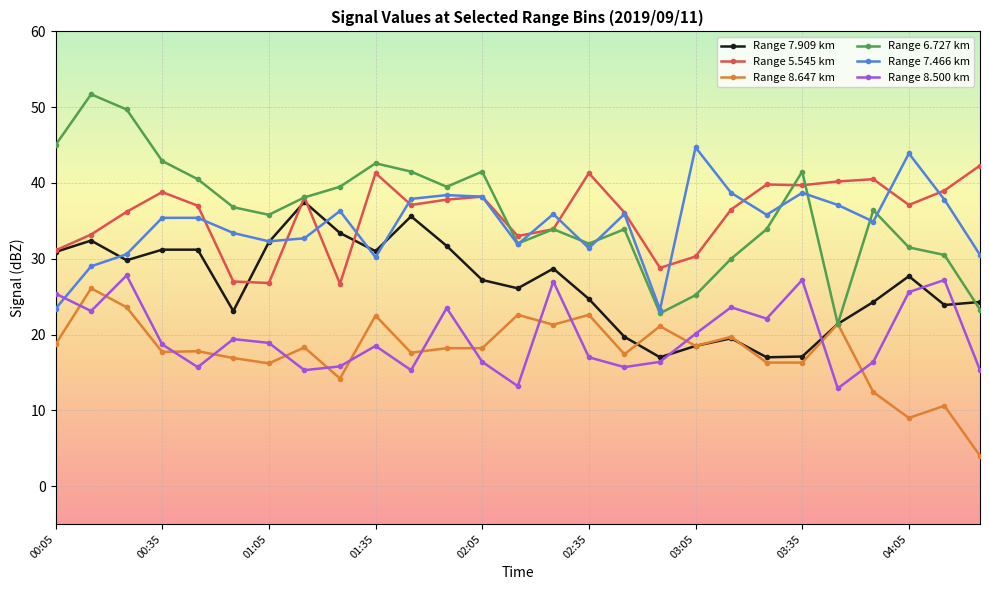

Which series has the largest range (max minus min)?

Range 6.727 km